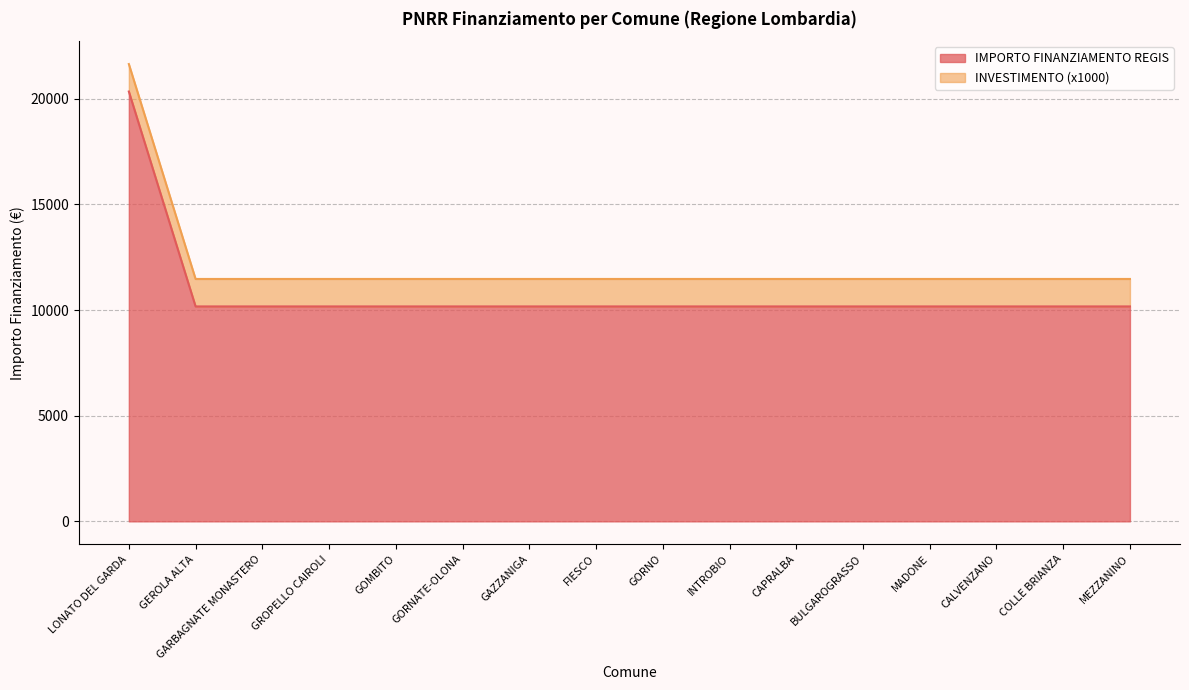

Rank the categories by value from lowest to highest.

GEROLA ALTA, GARBAGNATE MONASTERO, GROPELLO CAIROLI, GOMBITO, GORNATE-OLONA, GAZZANIGA, FIESCO, GORNO, INTROBIO, CAPRALBA, BULGAROGRASSO, MADONE, CALVENZANO, COLLE BRIANZA, MEZZANINO, LONATO DEL GARDA